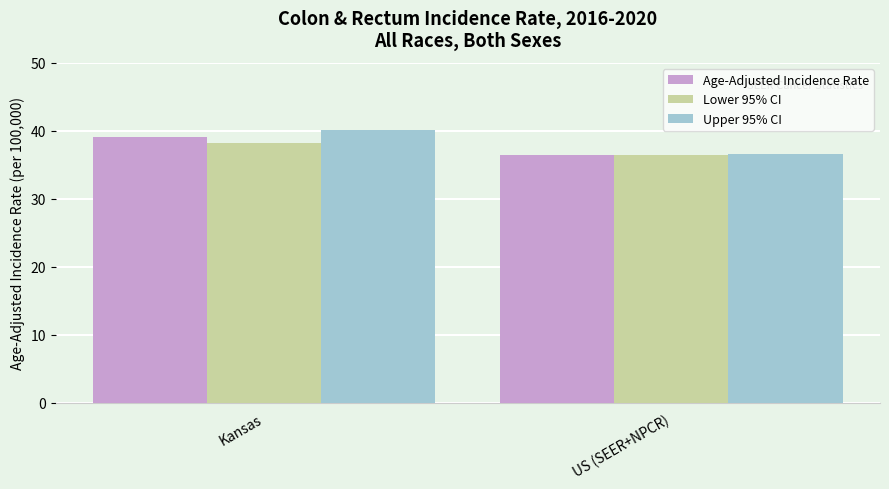

Which series changed the most between Kansas and US (SEER+NPCR)?

Upper 95% CI